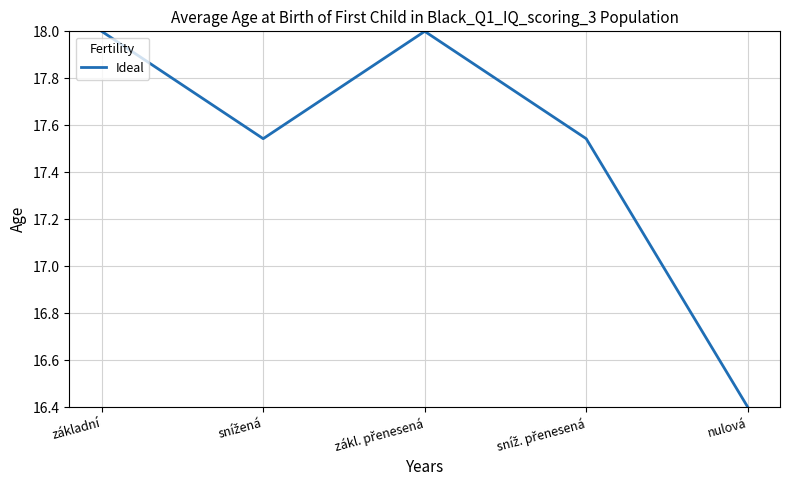

What is the change in value from základní to nulová?

-1.6